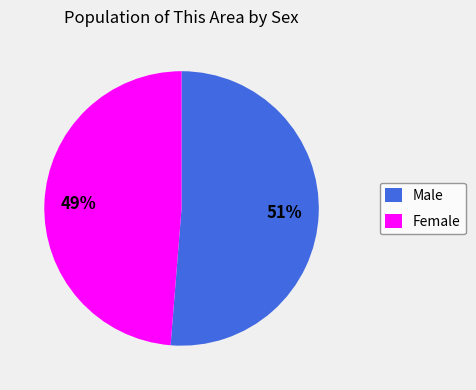

To the nearest percent, what percentage of the pie is Female?

49%